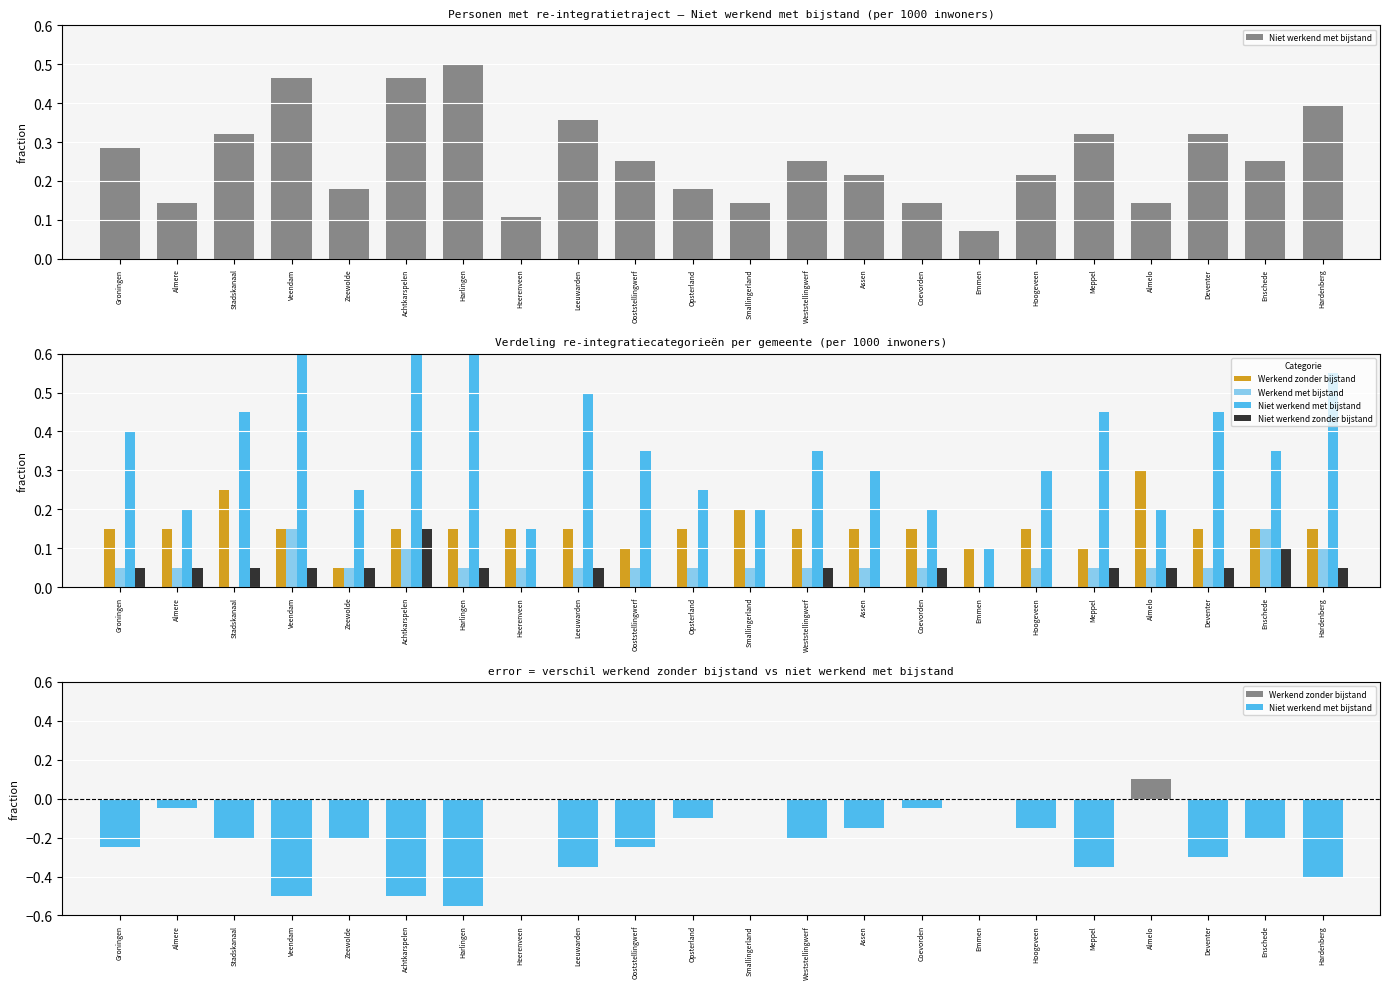

What is the value of the Niet werkend zonder bijstand bar at the 9th from the left?

0.1